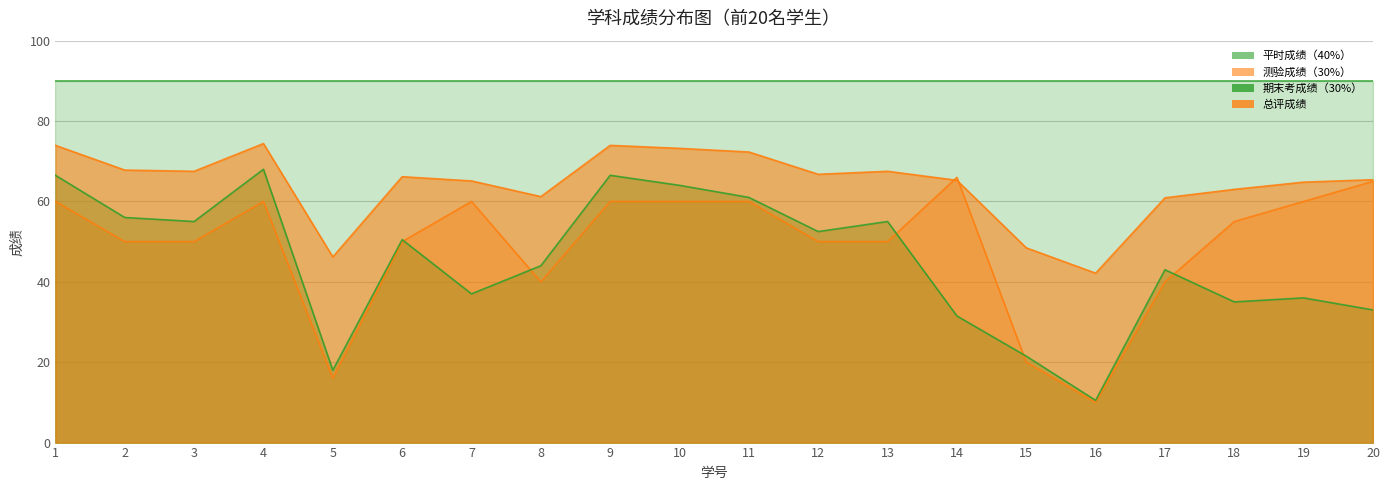

At which category does the chart reach its minimum across all series?

16